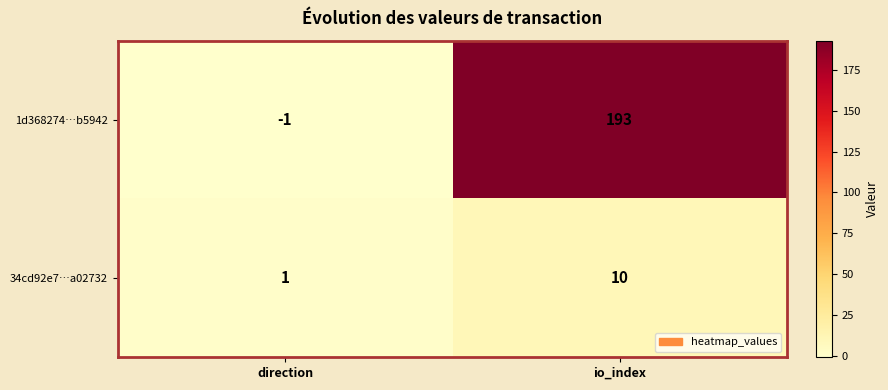

How many series are shown in this chart?

2